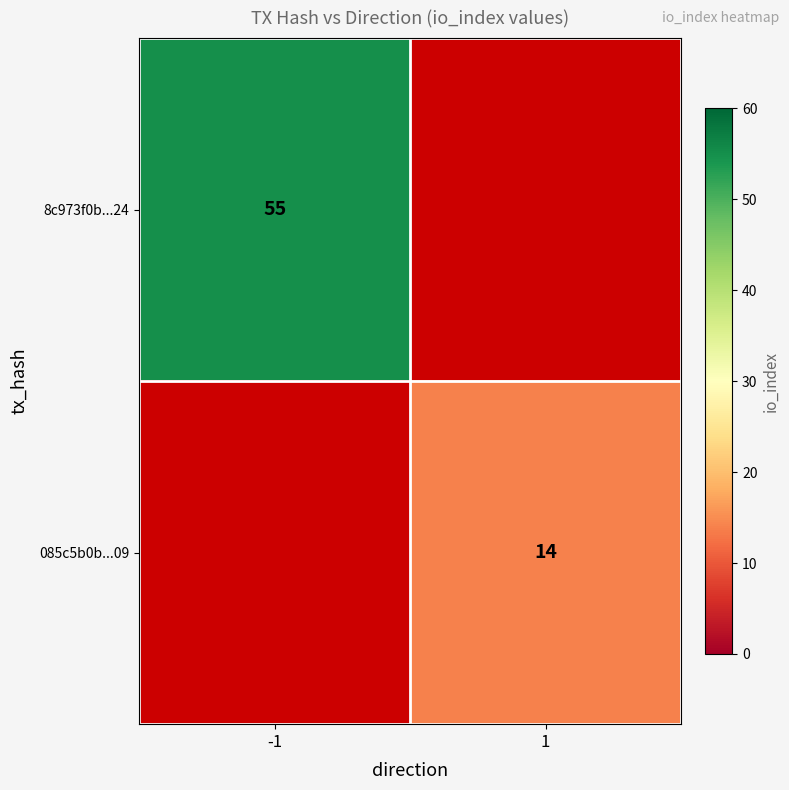

The value of 8c973f0b...24 at -1 is 55. True or false?

True